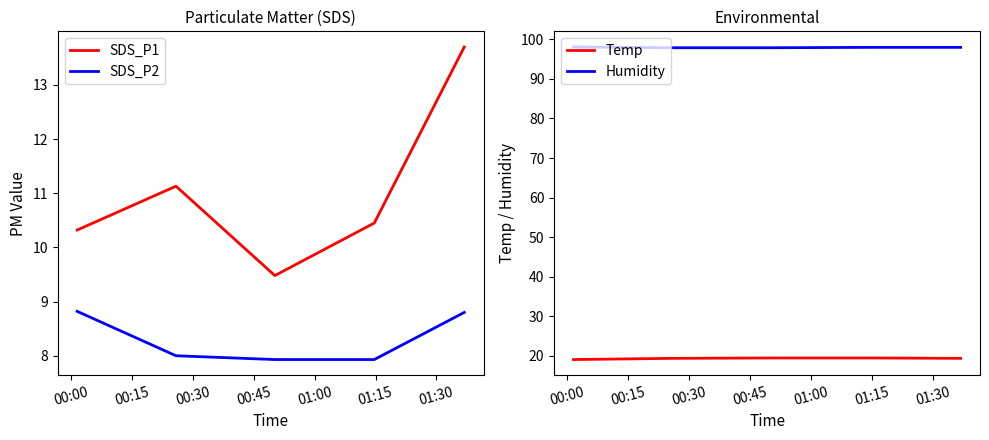

True or false: SDS_P1 and SDS_P2 intersect in this chart.

False